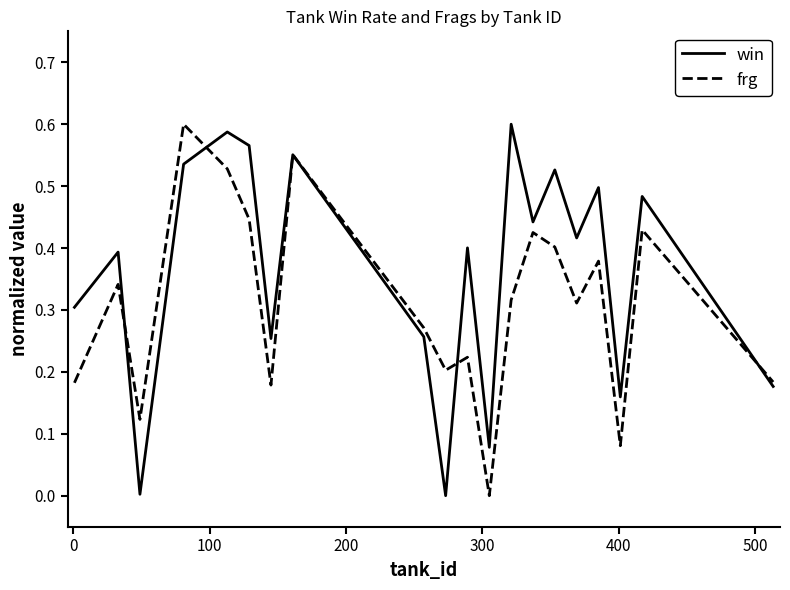

How many categories are shown in the chart?

20